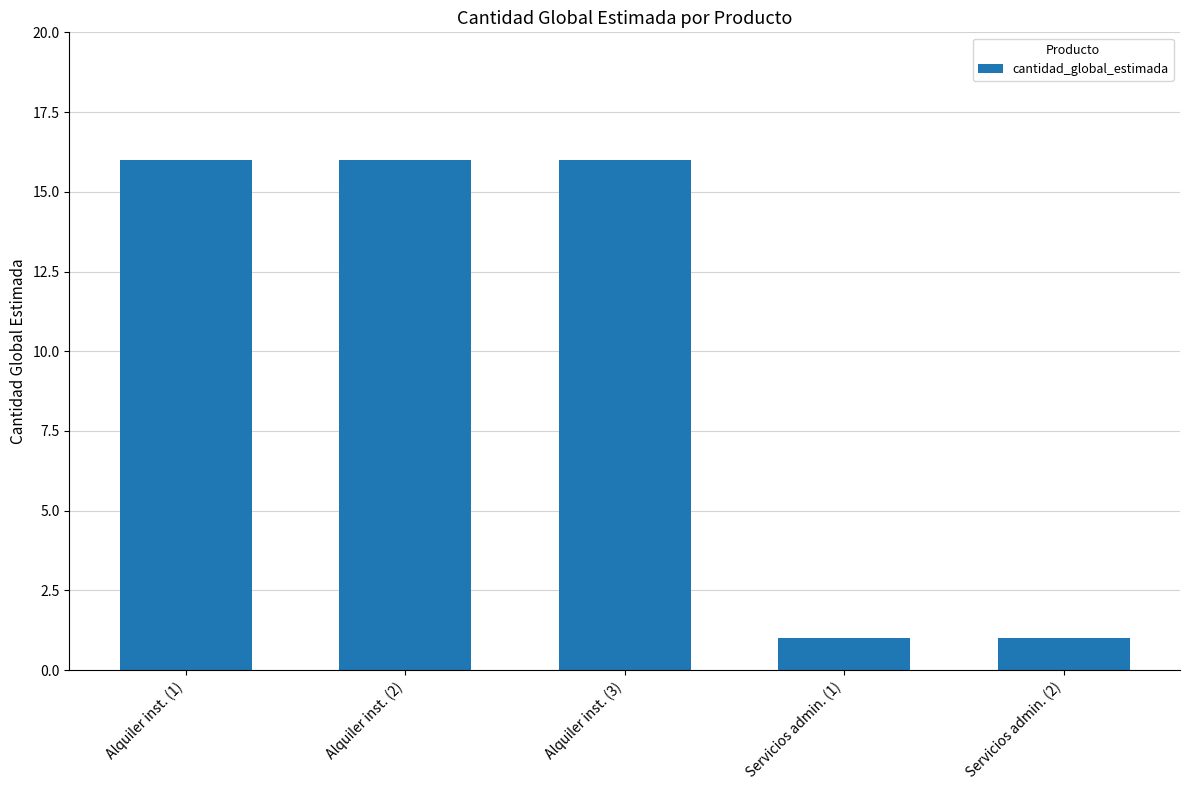

What is the label of the 2nd bar from the left?

Alquiler inst. (2)